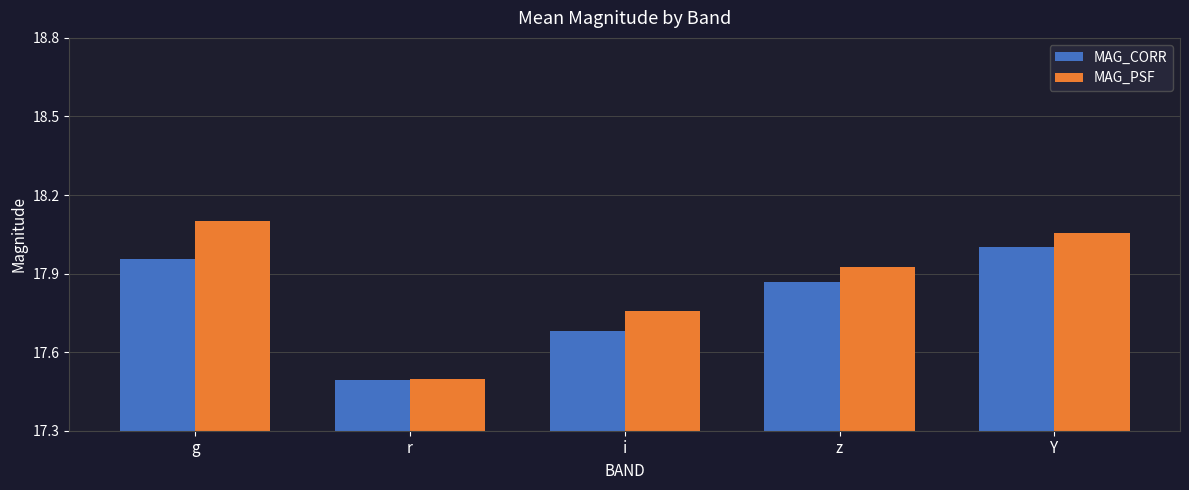

At which label does MAG_CORR reach its minimum?

r